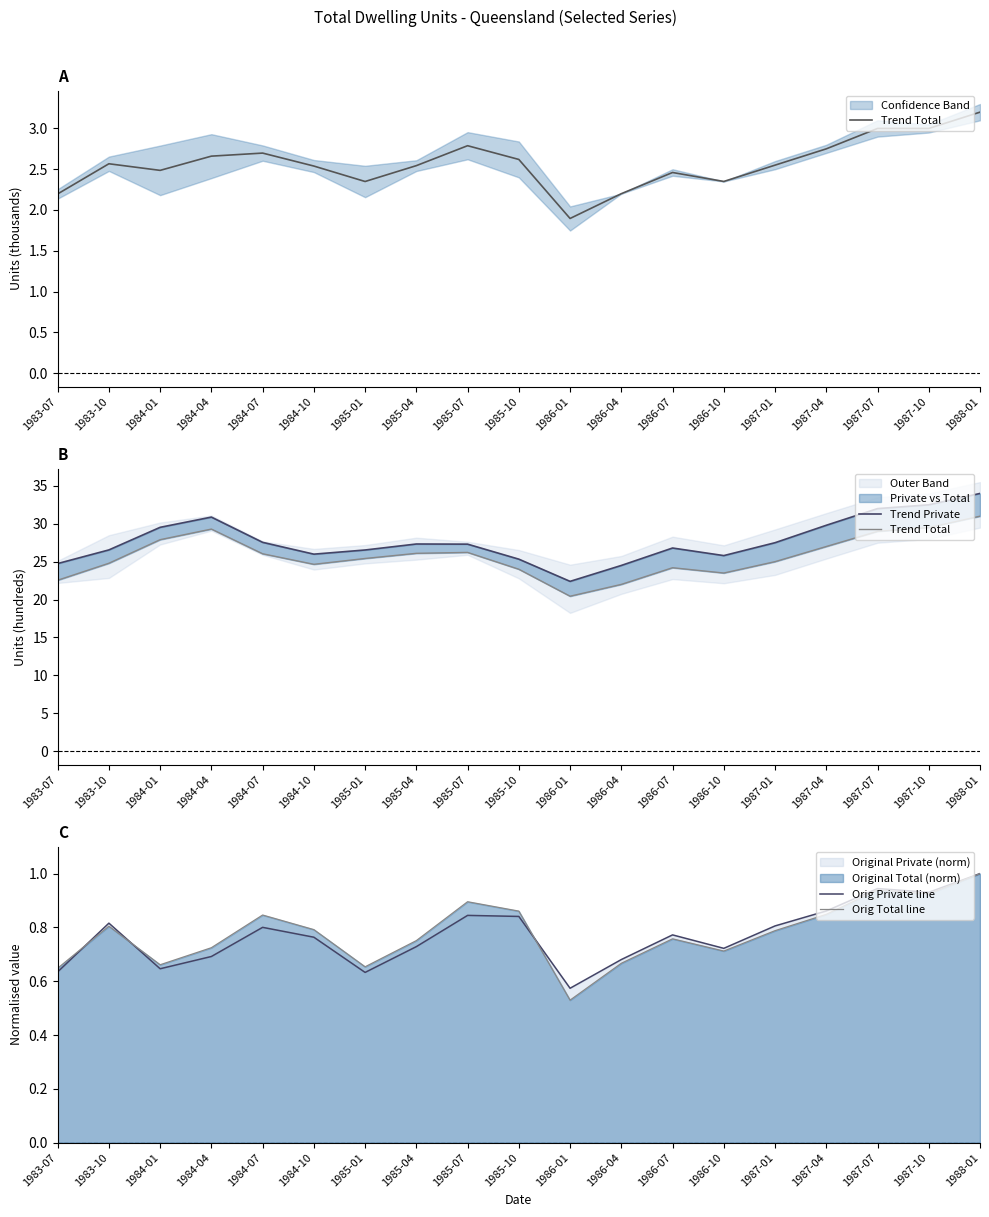

Is it true that Orig Total line equals 1.0 at 1985-04?

False